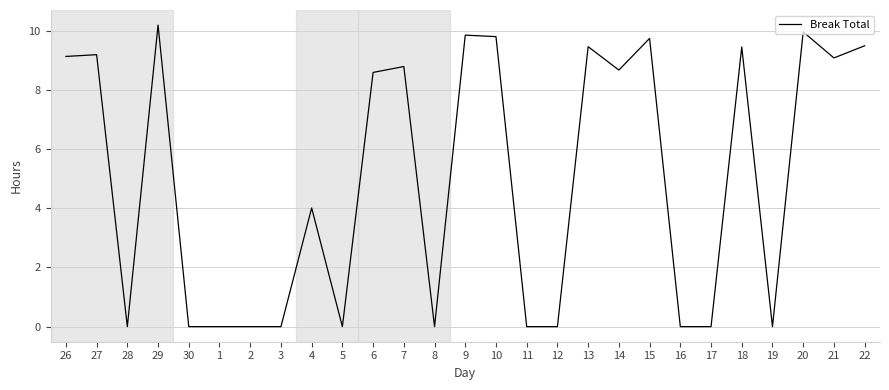

Does the chart display data point markers on the line(s)?

No